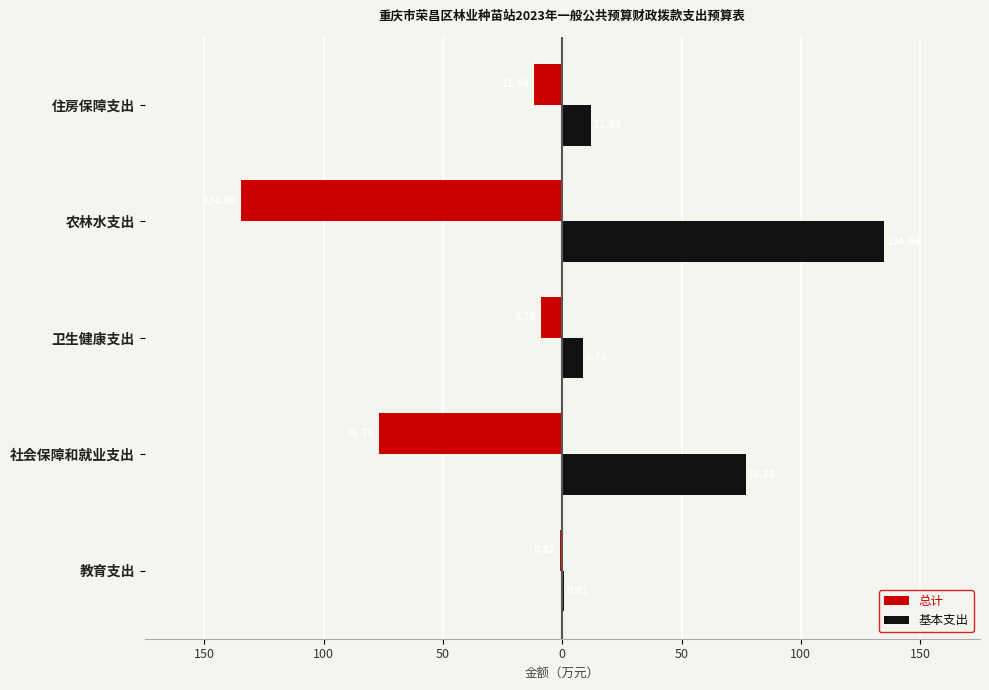

What are all the series names shown in the legend?

总计, 基本支出